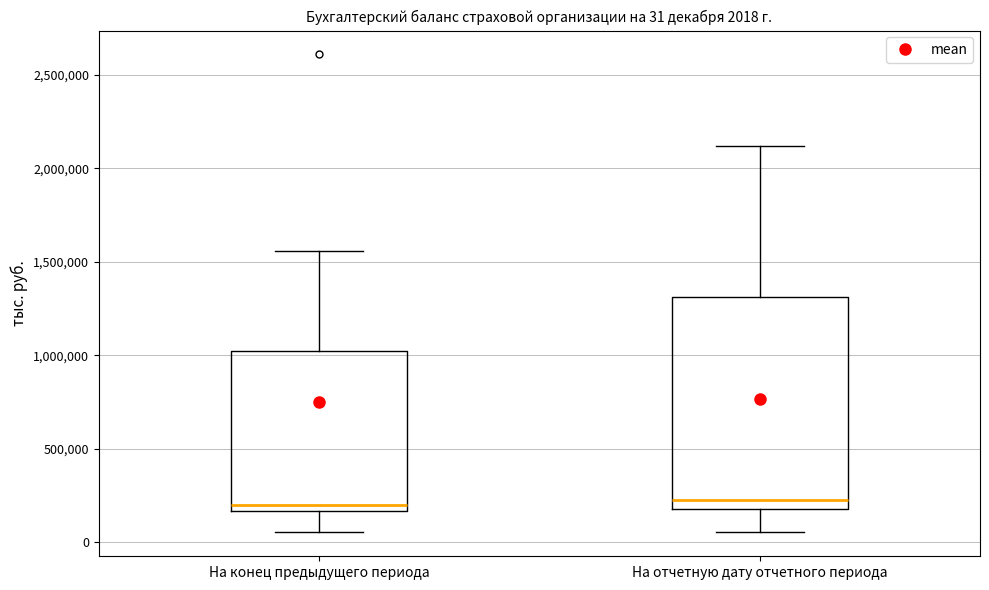

Which box is the tallest, from its lower edge to its upper edge?

На отчетную дату отчетного периода